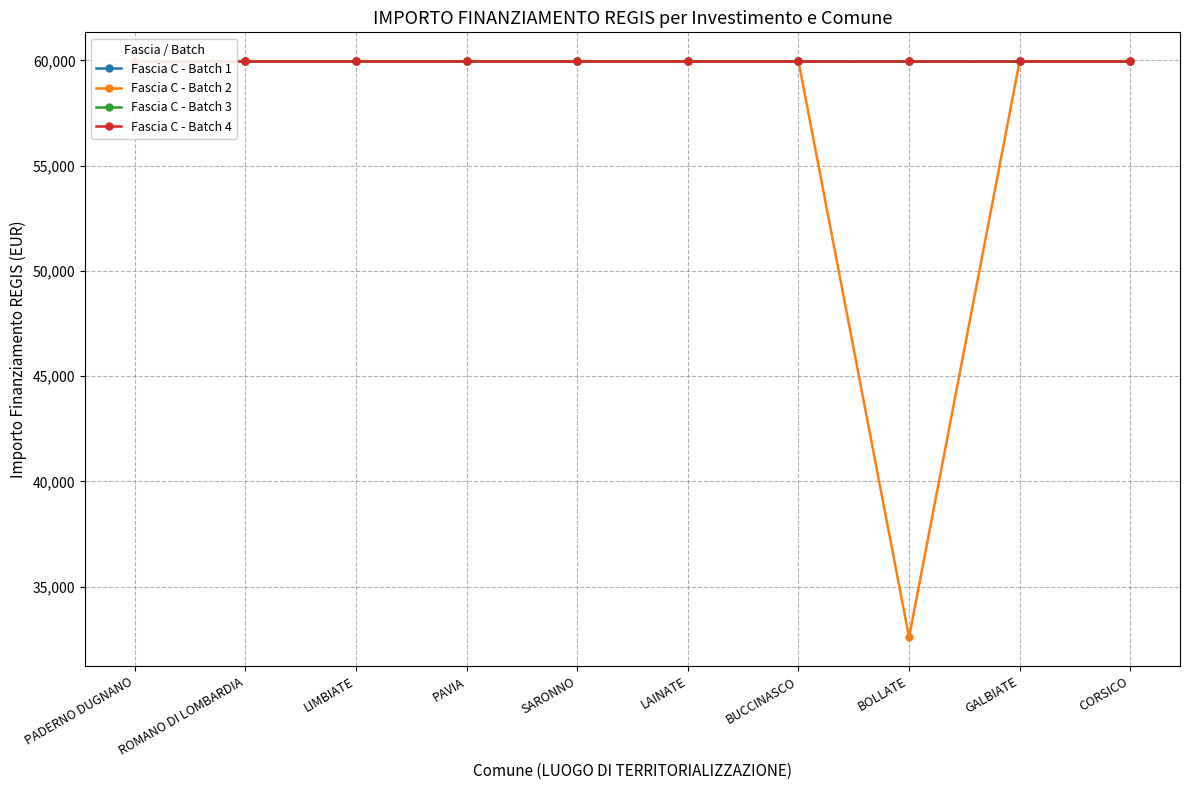

True or false: Fascia C - Batch 4 and Fascia C - Batch 3 intersect in this chart.

False